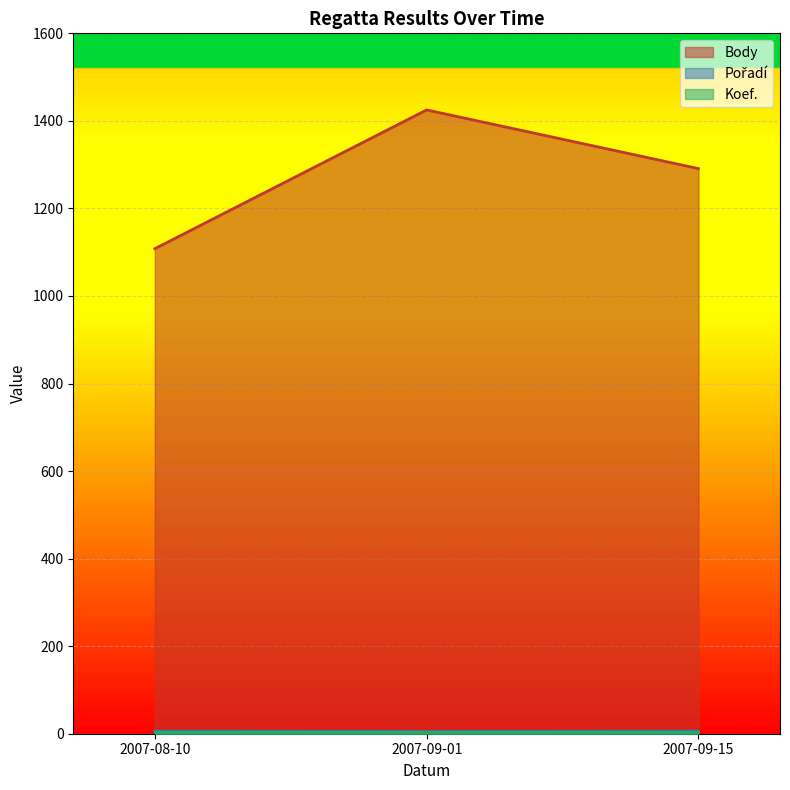

Which series has the largest range (max minus min)?

Body